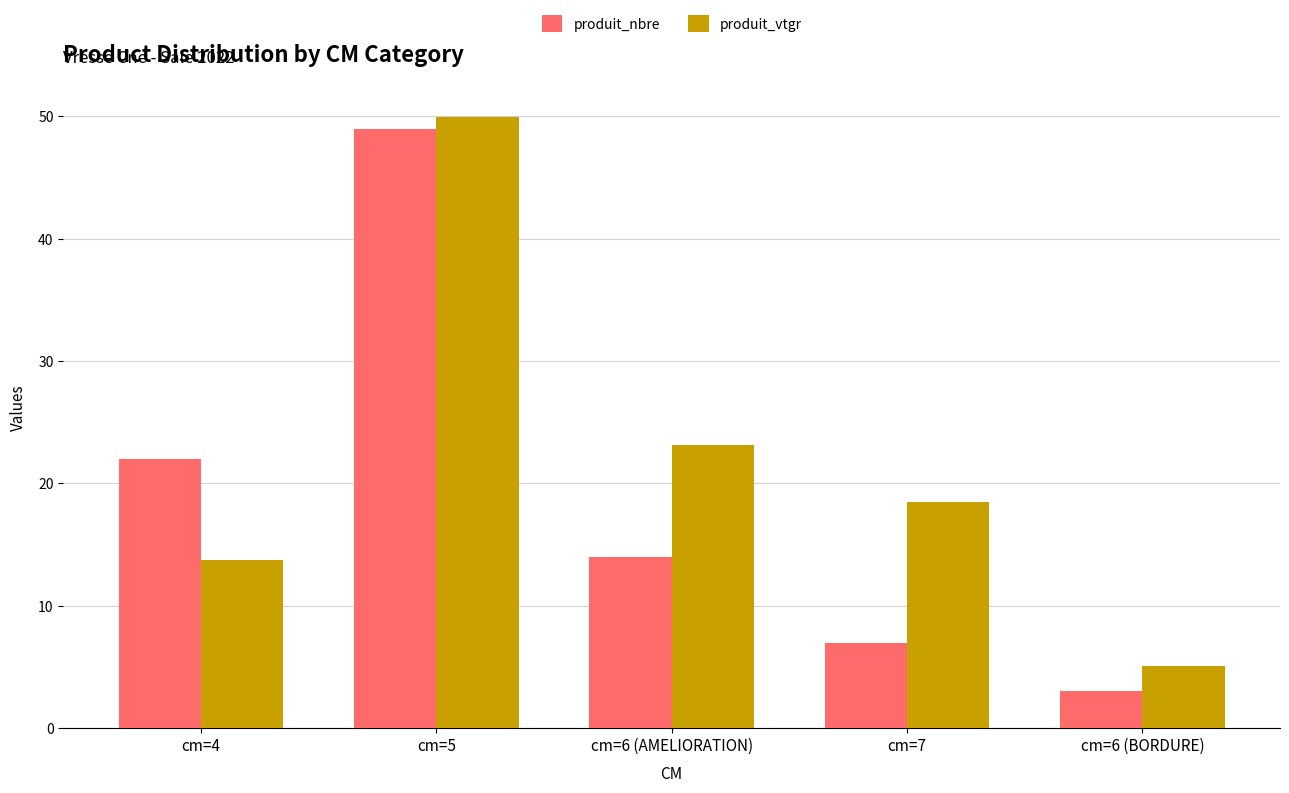

Reading left to right, what are all the values shown in this chart?

produit_nbre: cm=4=22.0	cm=5=49.0	cm=6 (AMELIORATION)=14.0	cm=7=7.0	cm=6 (BORDURE)=3.0
produit_vtgr: cm=4=13.8	cm=5=50.0	cm=6 (AMELIORATION)=23.2	cm=7=18.5	cm=6 (BORDURE)=5.1